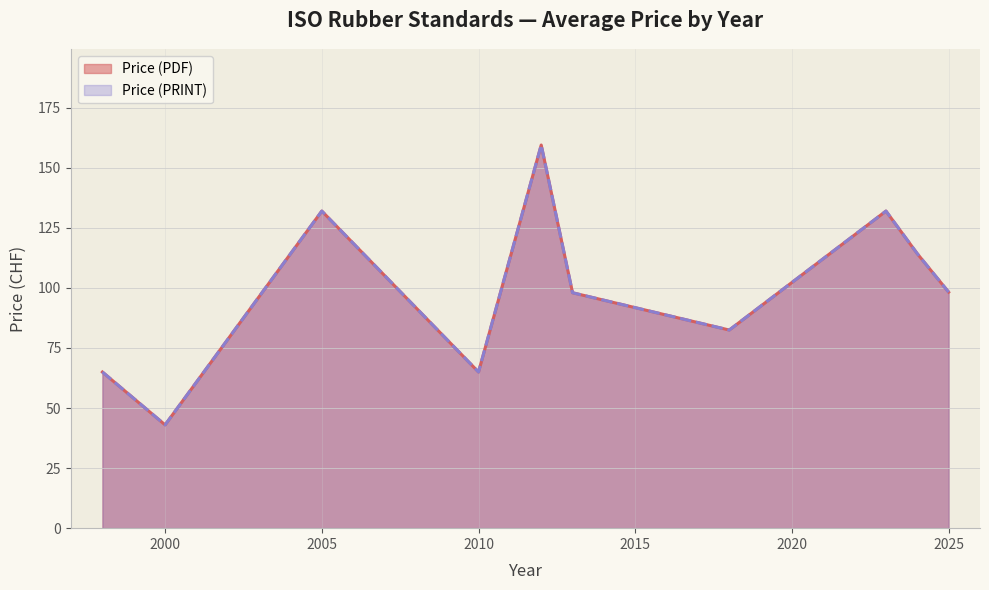

What are all the series names shown in the legend?

Price (PDF), Price (PRINT)